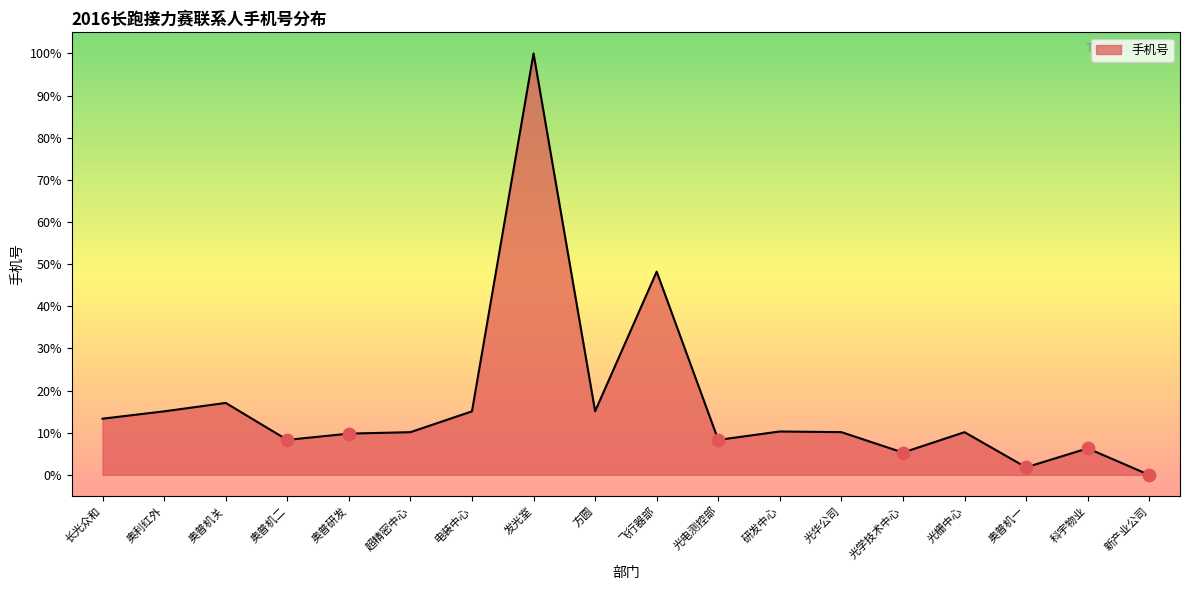

What is the ratio of the value at 超精密中心 to the value at 电装中心?

0.7